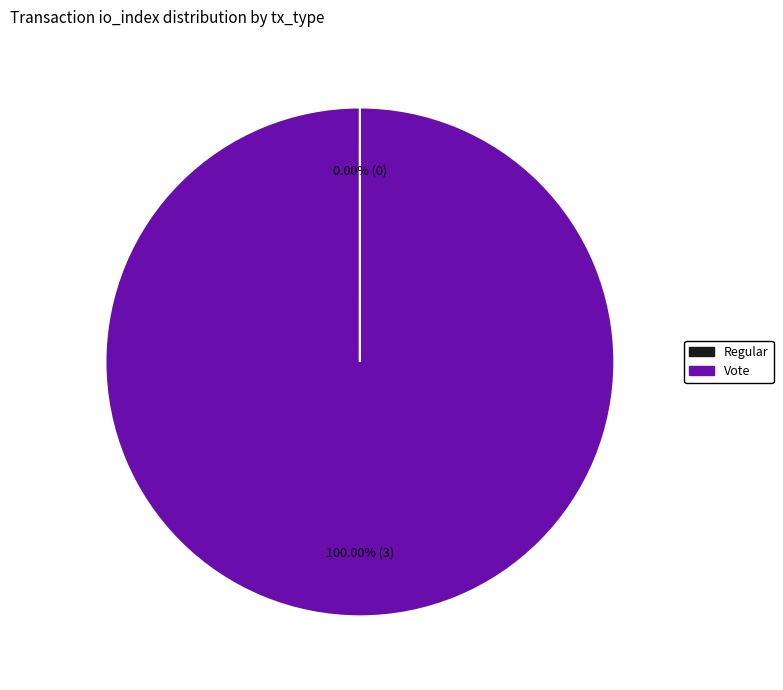

Does Vote represent more than half of the total?

Yes